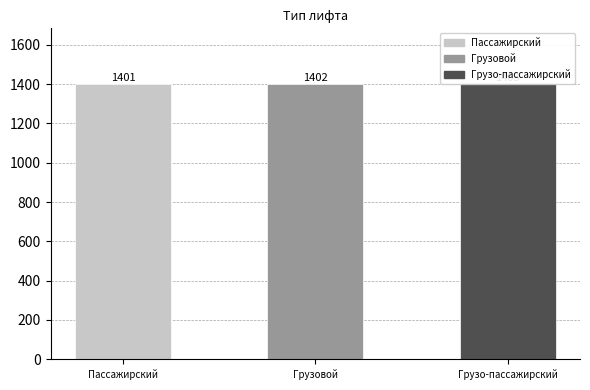

What is the change in value from Пассажирский to Грузовой?

+1